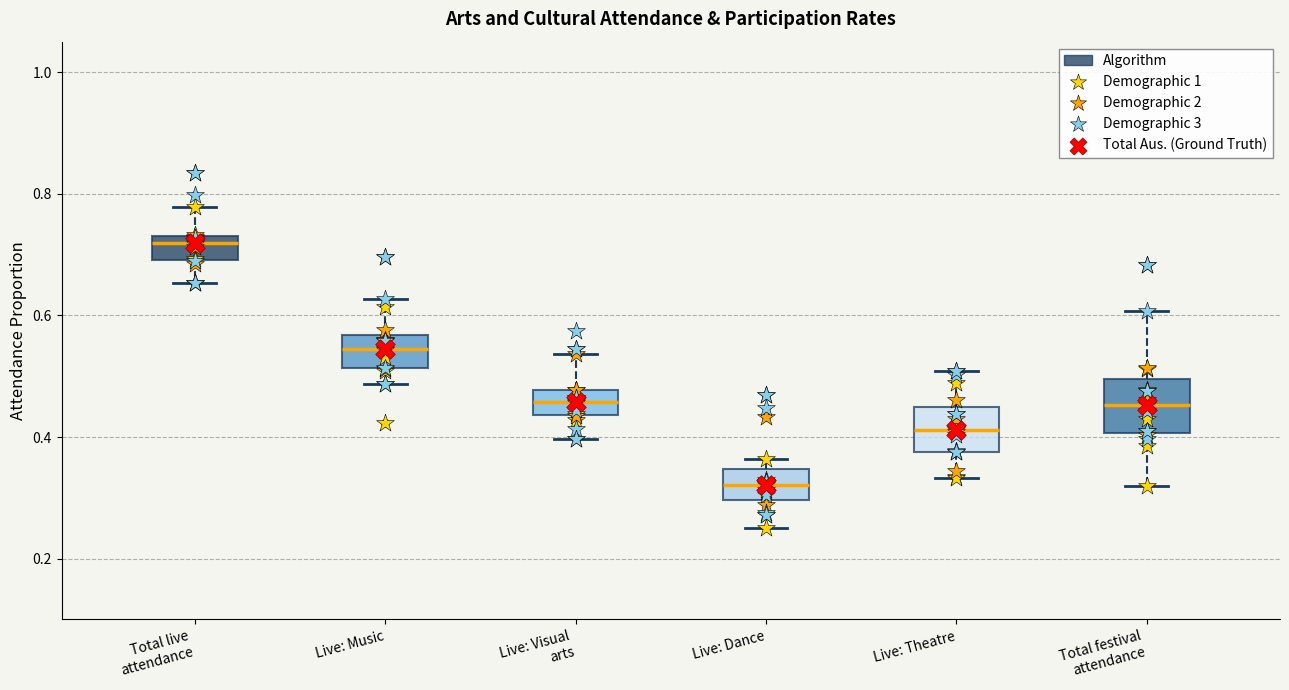

Which box's median line is the highest?

Total live attendance